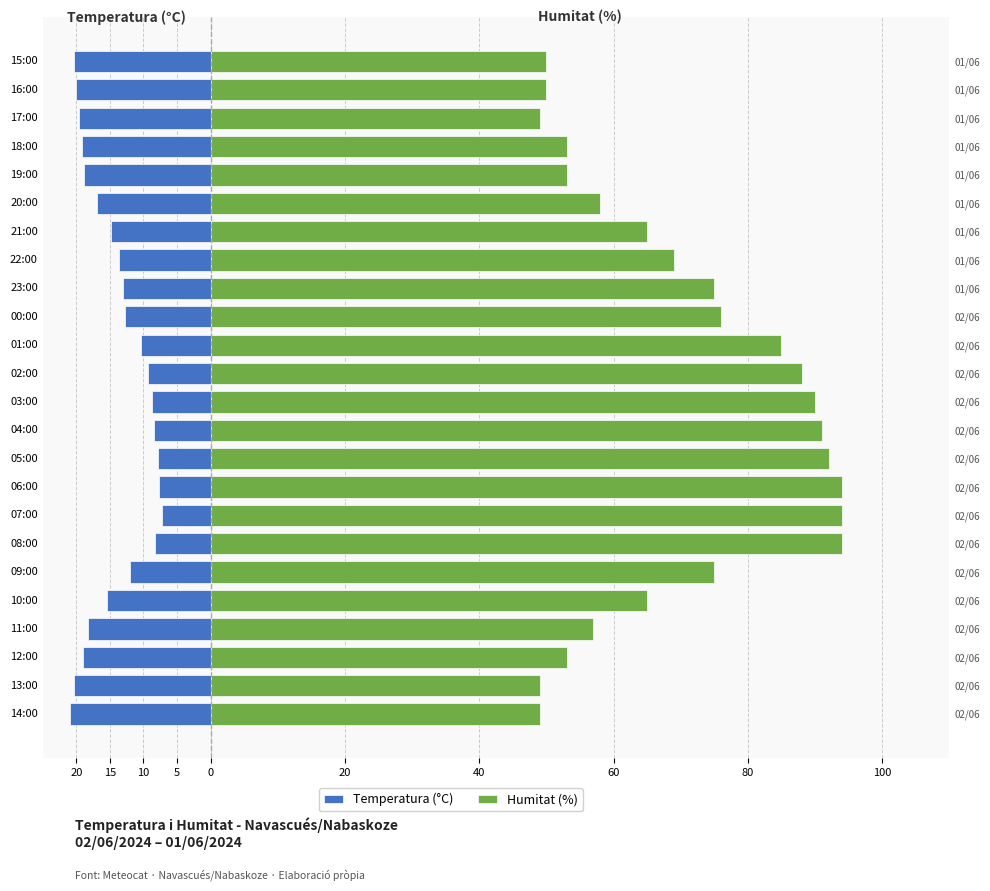

What is the maximum value shown in the chart?

94.0